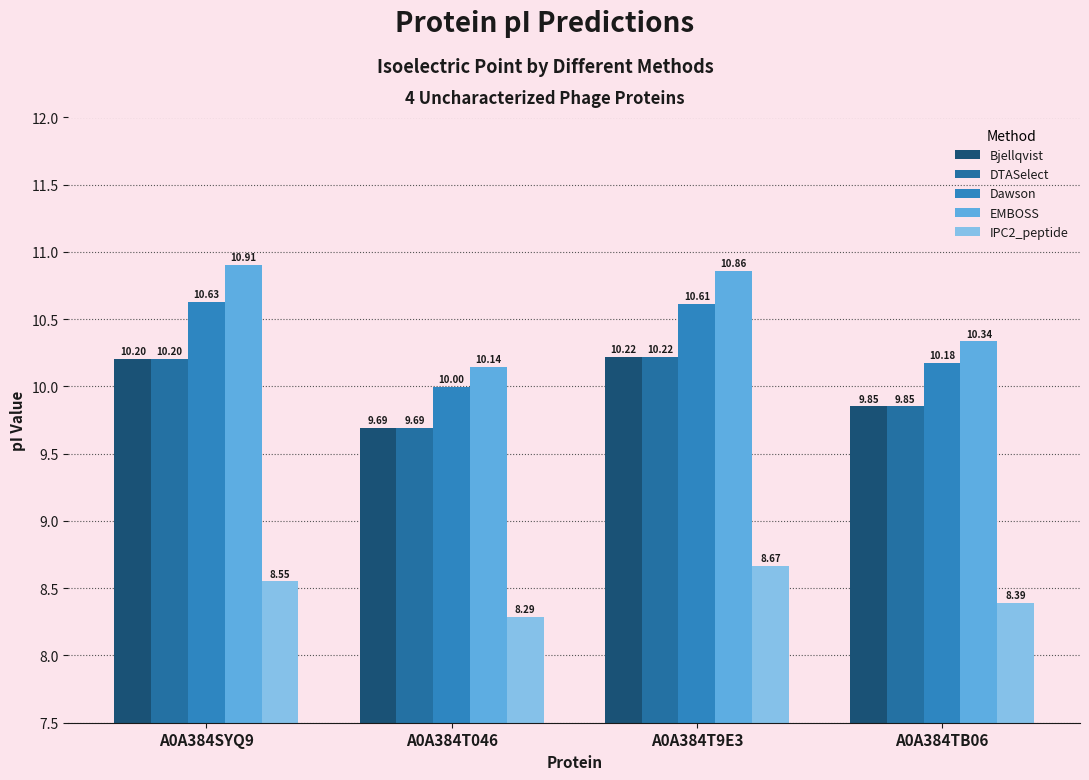

Which series changed the most between A0A384SYQ9 and A0A384T9E3?

IPC2_peptide